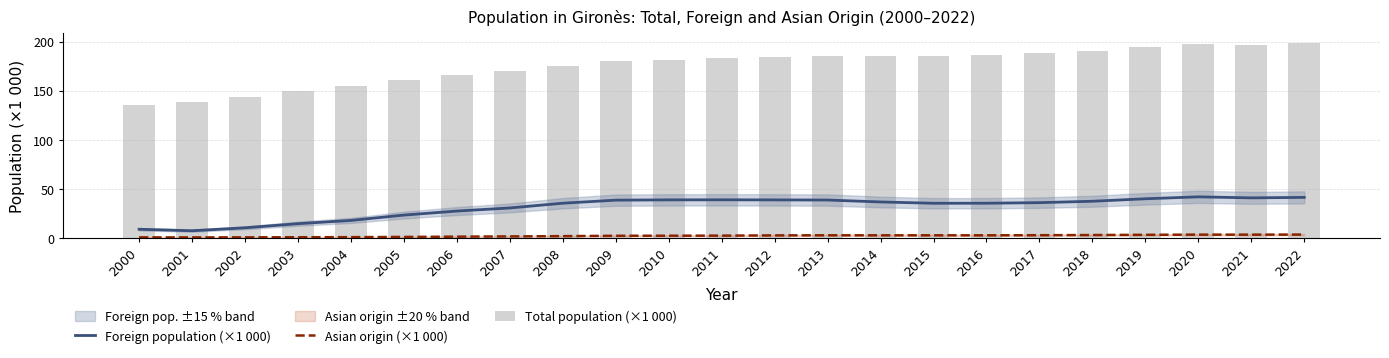

Which label corresponds to the largest value in the chart?

2022